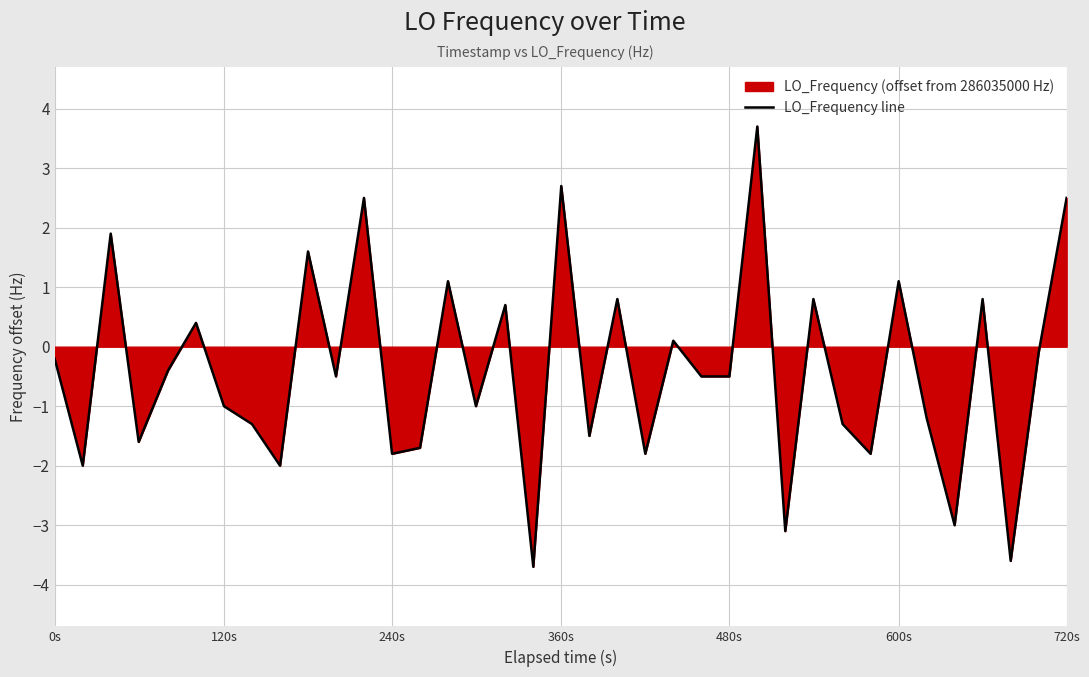

Does the chart have visible grid lines?

Yes